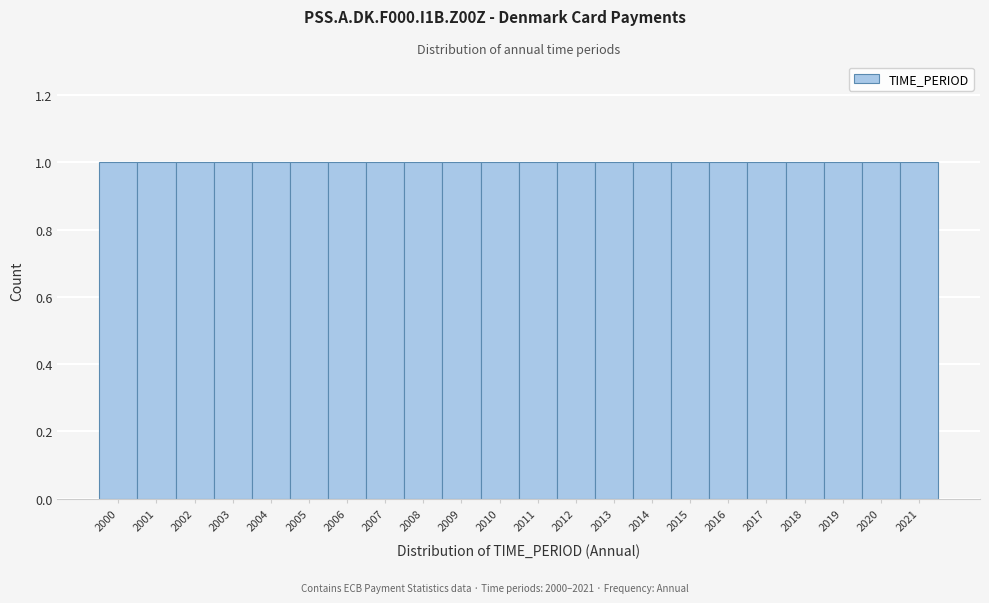

Reading left to right, transcribe this chart: for each bar, give the range it covers on the x-axis and its height. The values are not printed on the chart, so give them approximately, as read against the axis.

1999.5 to 2000.5: 1
2000.5 to 2001.5: 1
2001.5 to 2002.5: 1
2002.5 to 2003.5: 1
2003.5 to 2004.5: 1
2004.5 to 2005.5: 1
2005.5 to 2006.5: 1
2006.5 to 2007.5: 1
2007.5 to 2008.5: 1
2008.5 to 2009.5: 1
2009.5 to 2010.5: 1
2010.5 to 2011.5: 1
2011.5 to 2012.5: 1
2012.5 to 2013.5: 1
2013.5 to 2014.5: 1
2014.5 to 2015.5: 1
2015.5 to 2016.5: 1
2016.5 to 2017.5: 1
2017.5 to 2018.5: 1
2018.5 to 2019.5: 1
2019.5 to 2020.5: 1
2020.5 to 2021.5: 1